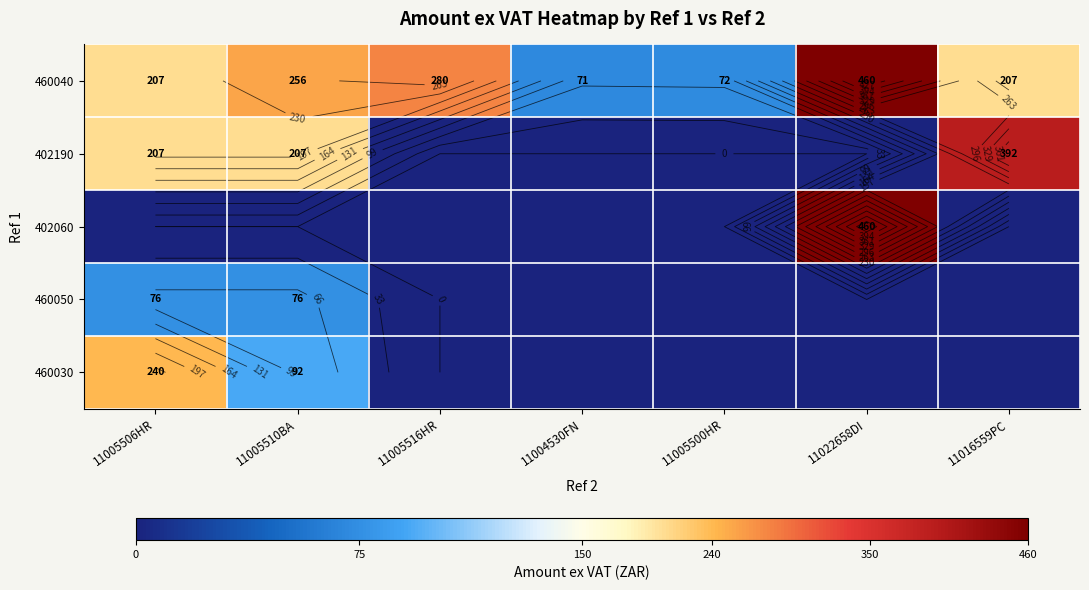

Which category has the lowest value in the 402060 series?

11005506HR